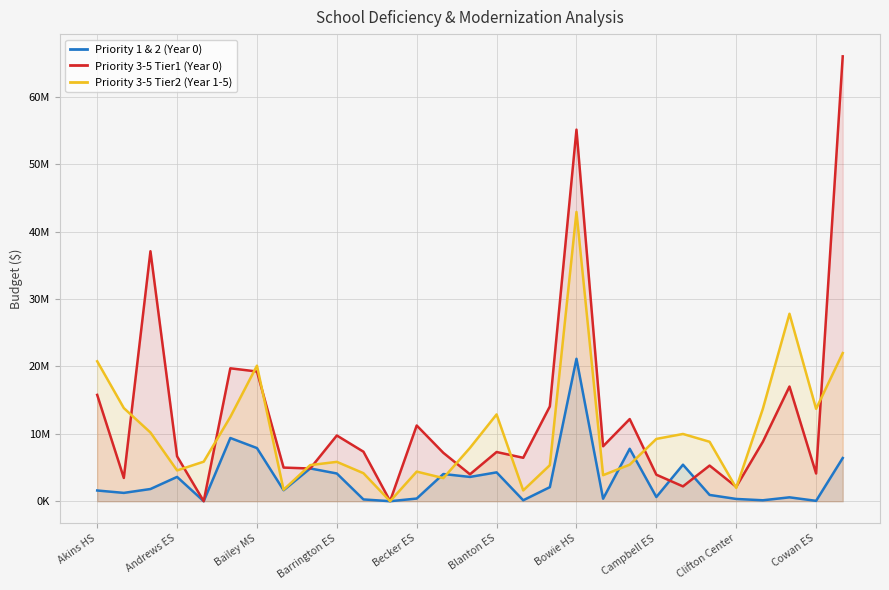

Which series has the largest total across all categories?

Priority 3-5 Tier1 (Year 0)